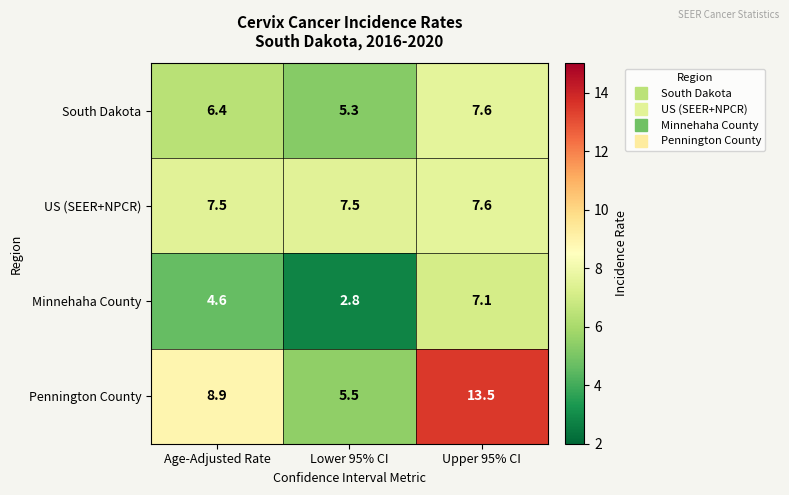

What is the highest value of the US (SEER+NPCR) series?

7.6